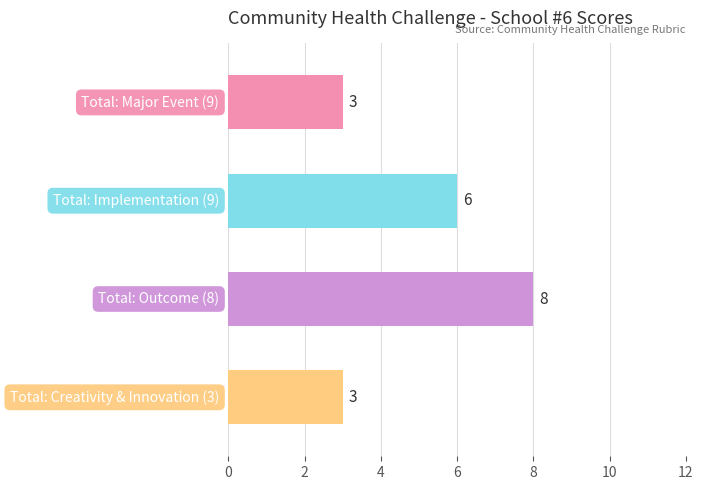

Reading bottom to top, extract all data points from this chart.

3	8	6	3